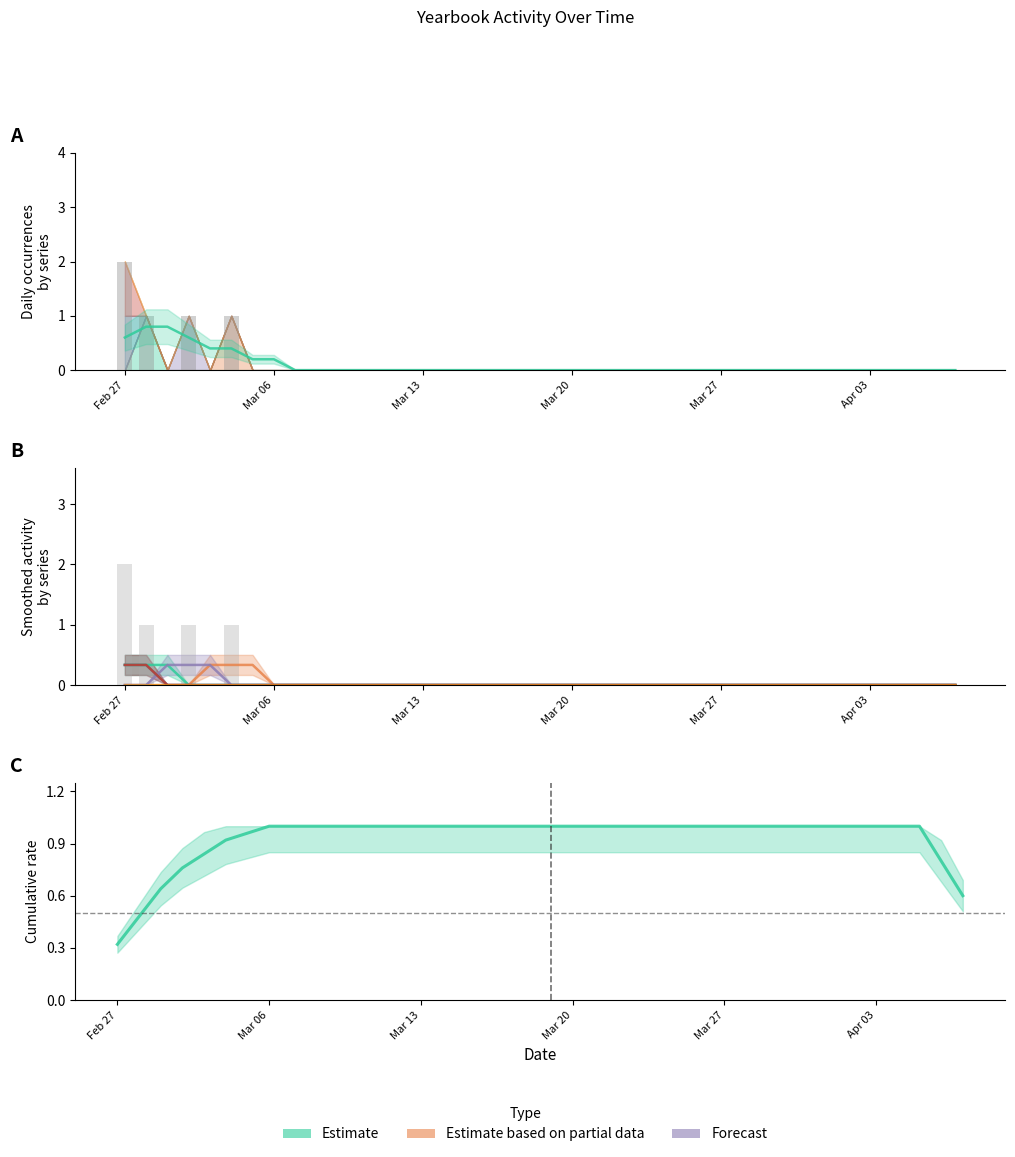

What is the greatest value displayed?

1